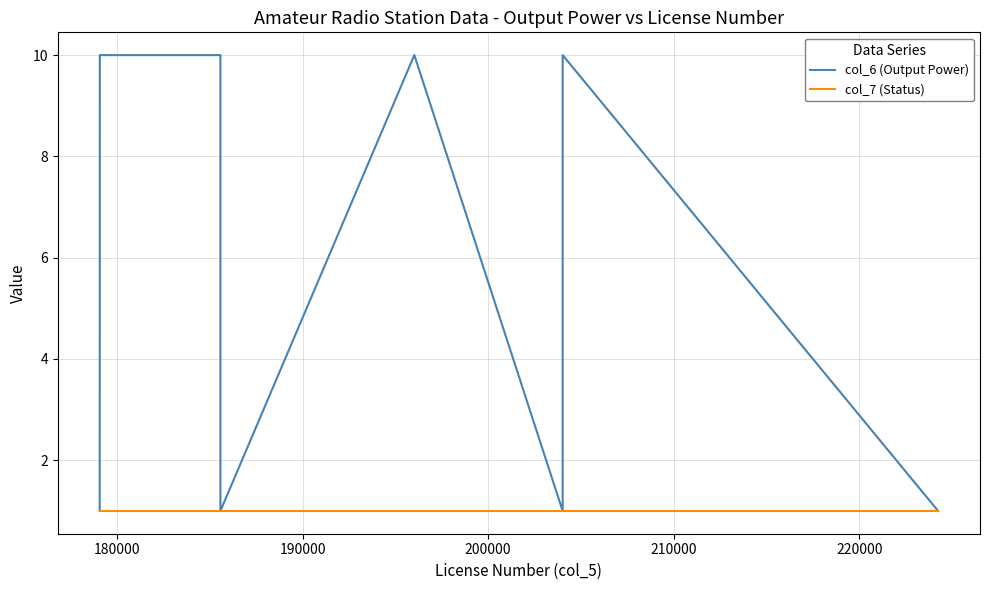

How many lines are shown in the chart?

2